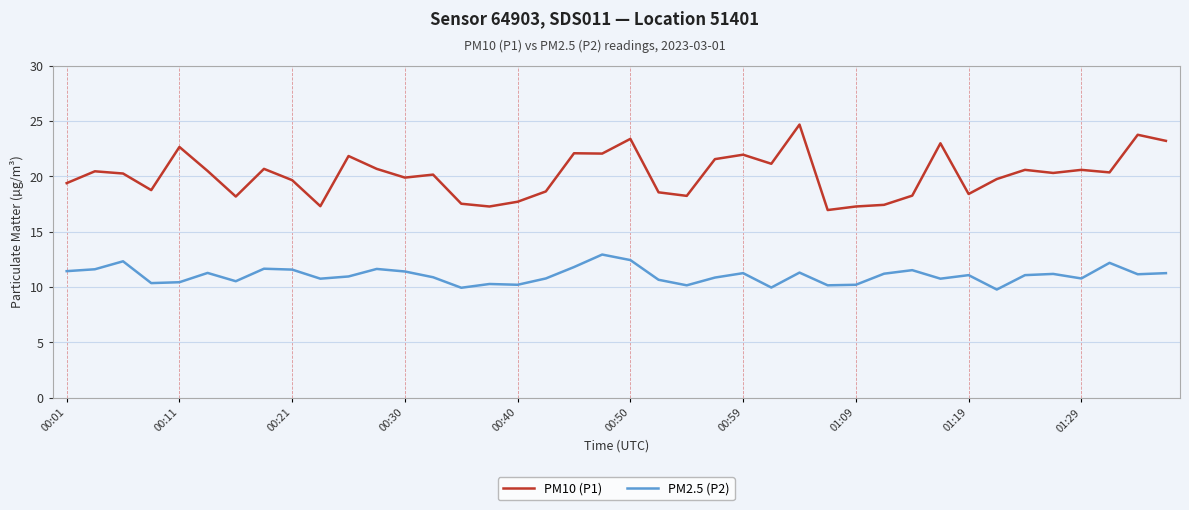

At how many categories does at least one series exceed 20?

22